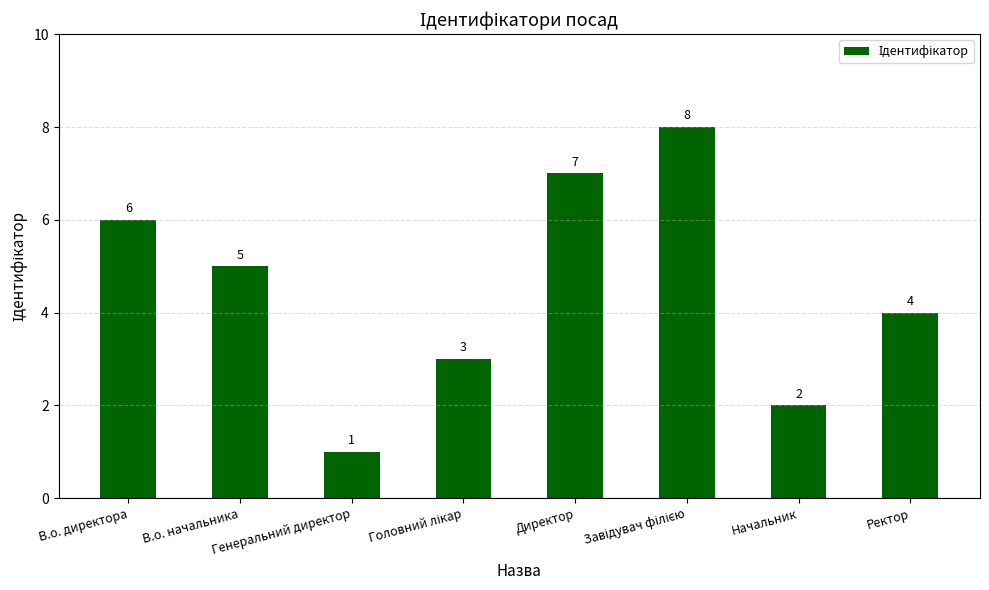

At which label is the value closest to 4?

Ректор